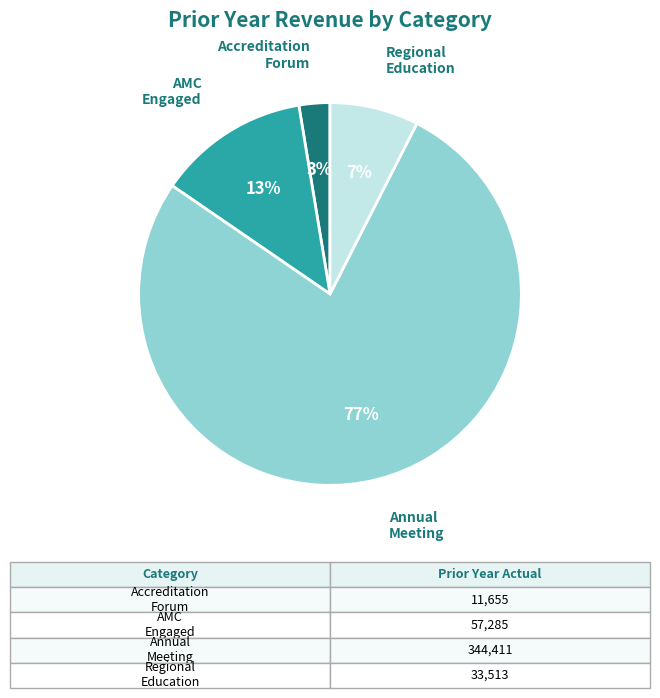

Is there any slice that represents more than half of the pie?

Yes